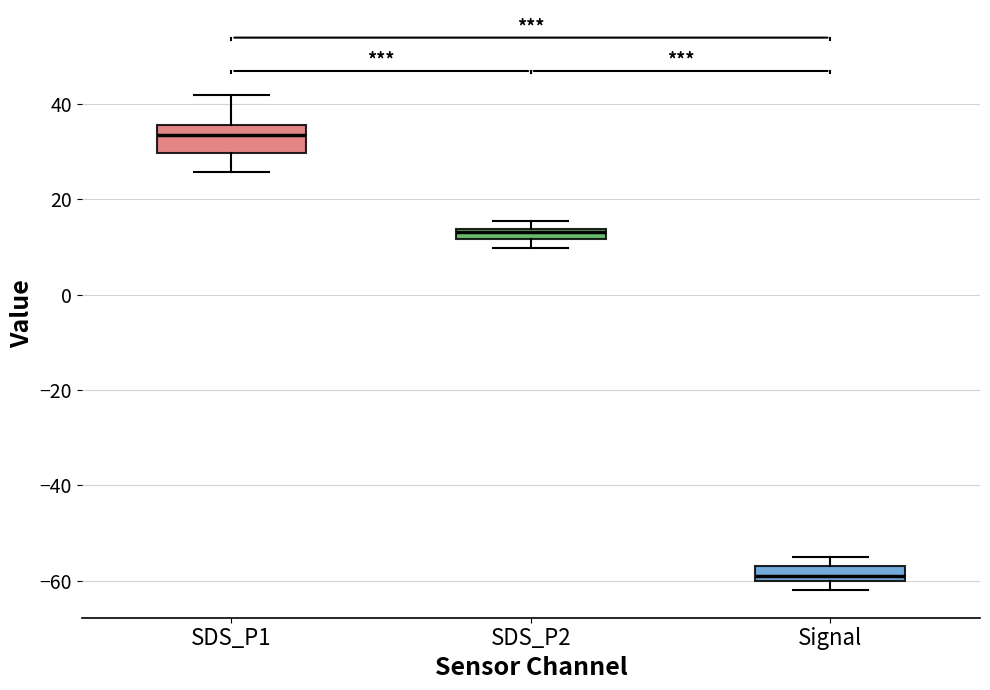

Which box has the highest median line?

SDS_P1